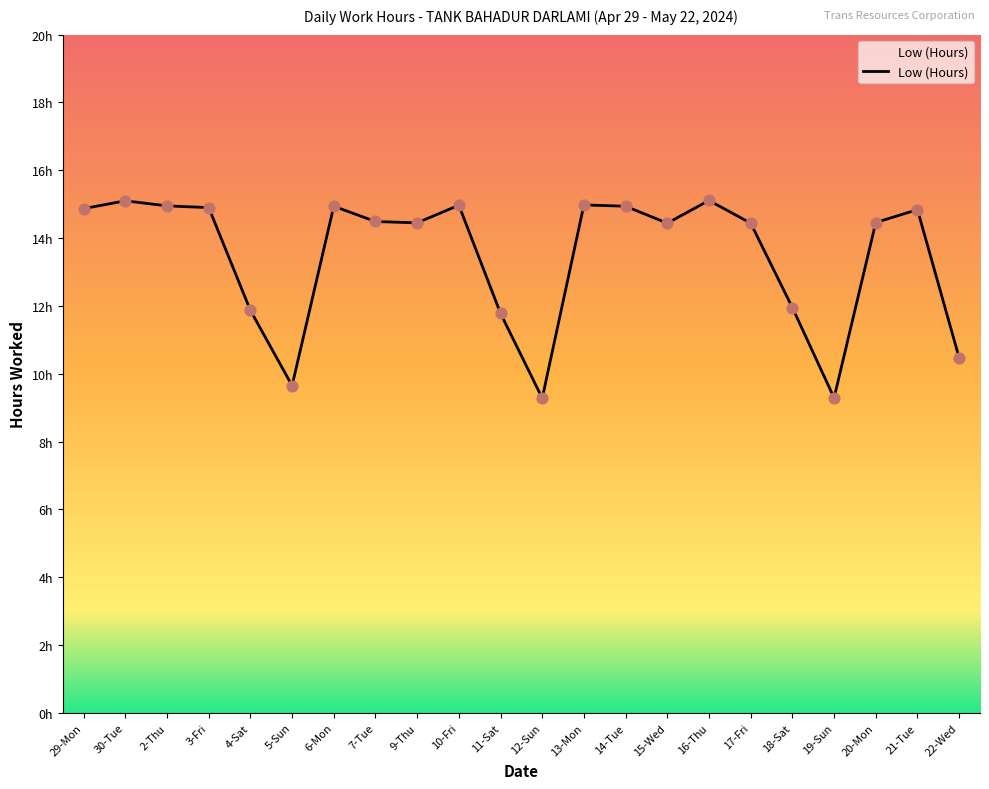

Is this an area chart (filled region under the line)?

Yes